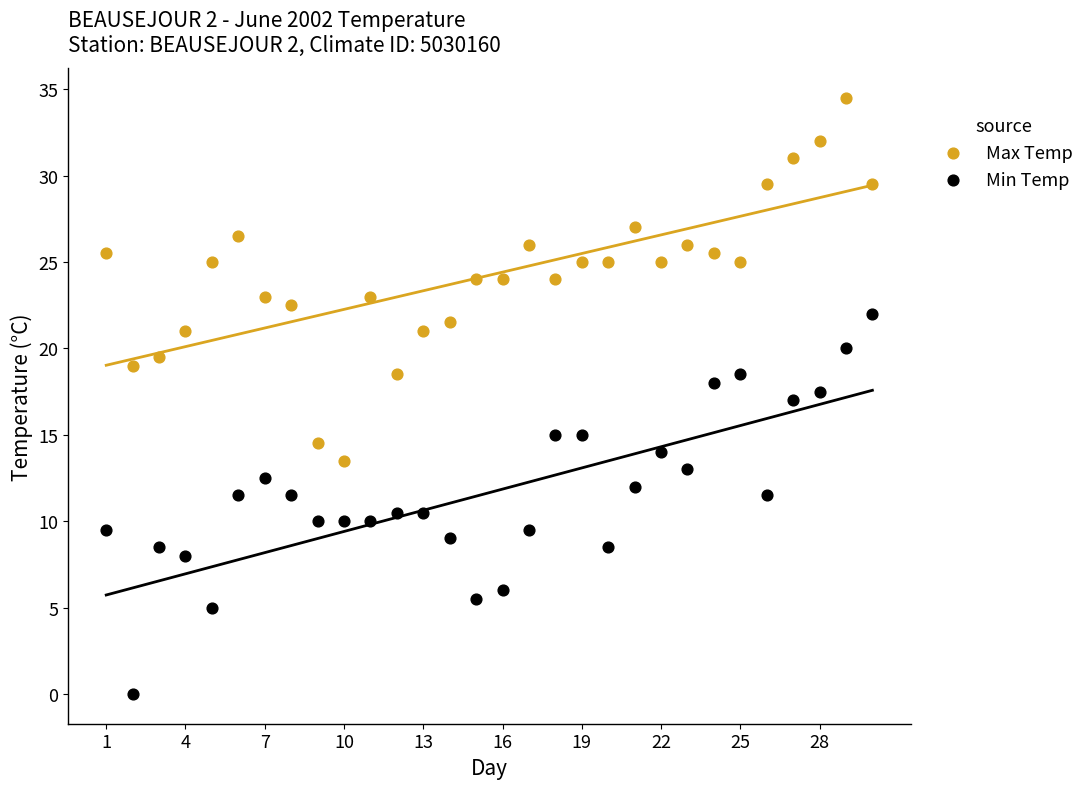

Across all data points, what is the range of Y values (max minus min)?

34.5